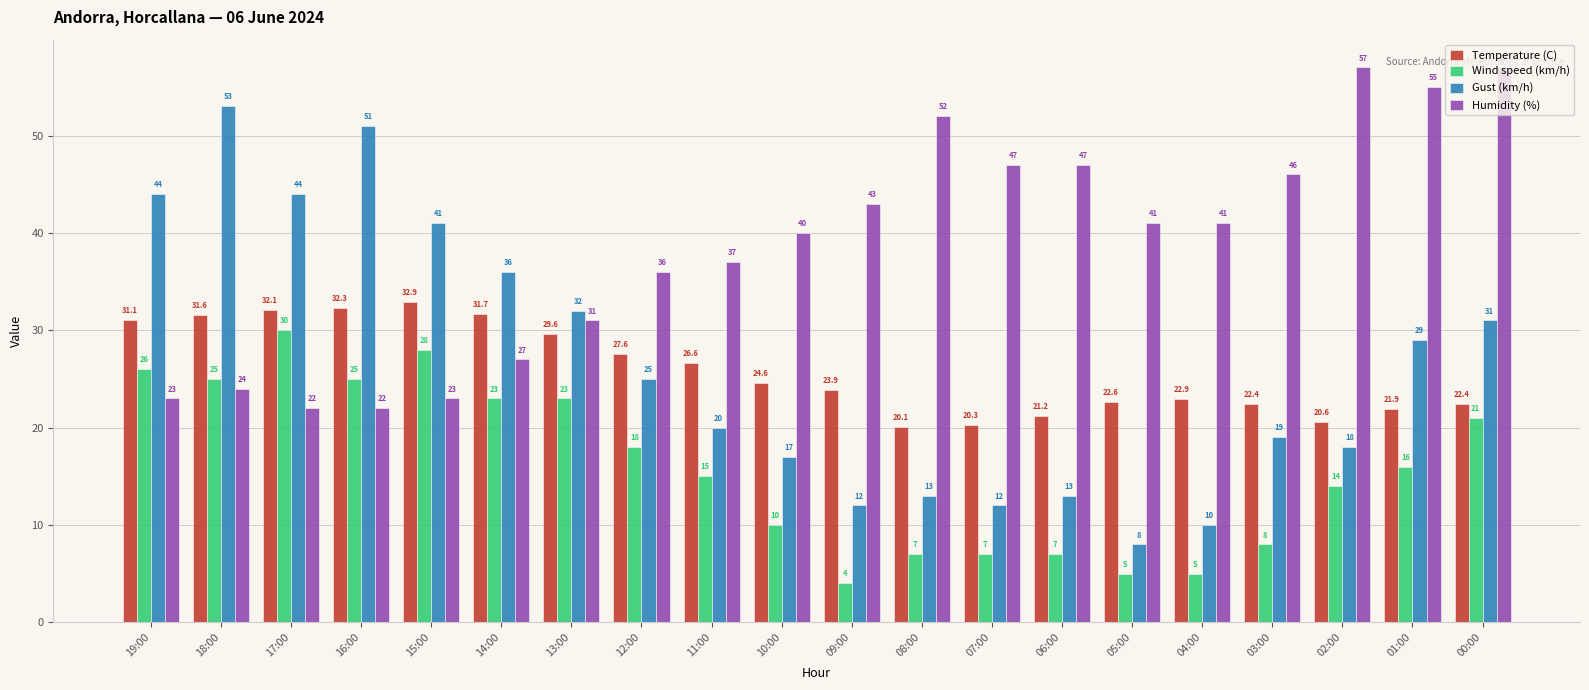

Which series changed the most between 10:00 and 02:00?

Humidity (%)